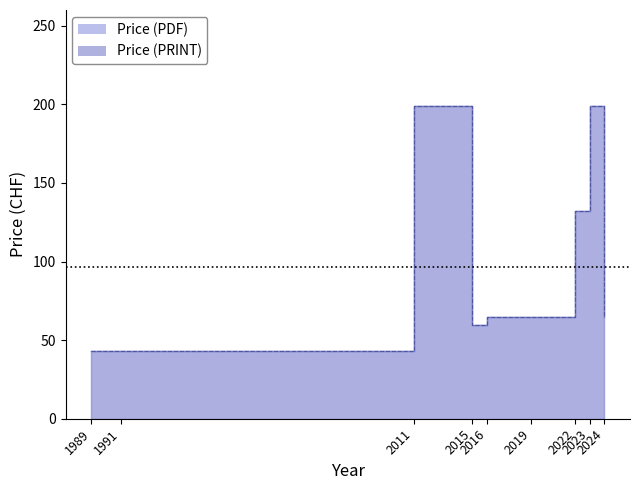

The value of Price (PDF) at 2022 is 327. True or false?

False